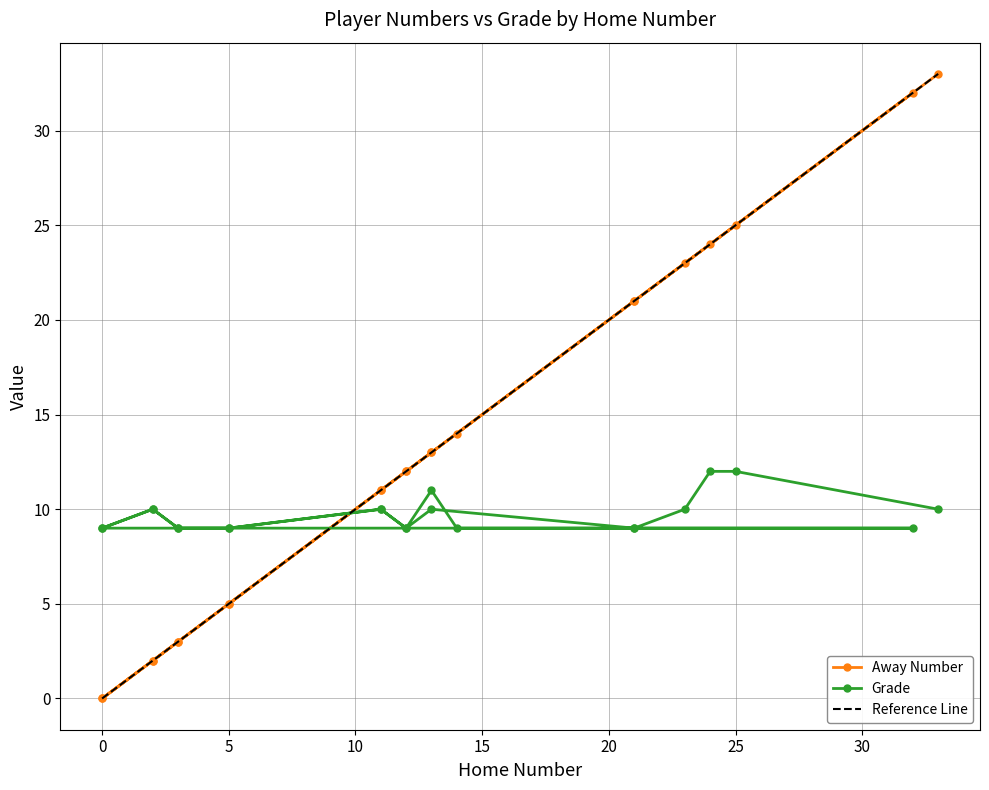

Does the chart display data point markers on the line(s)?

Yes